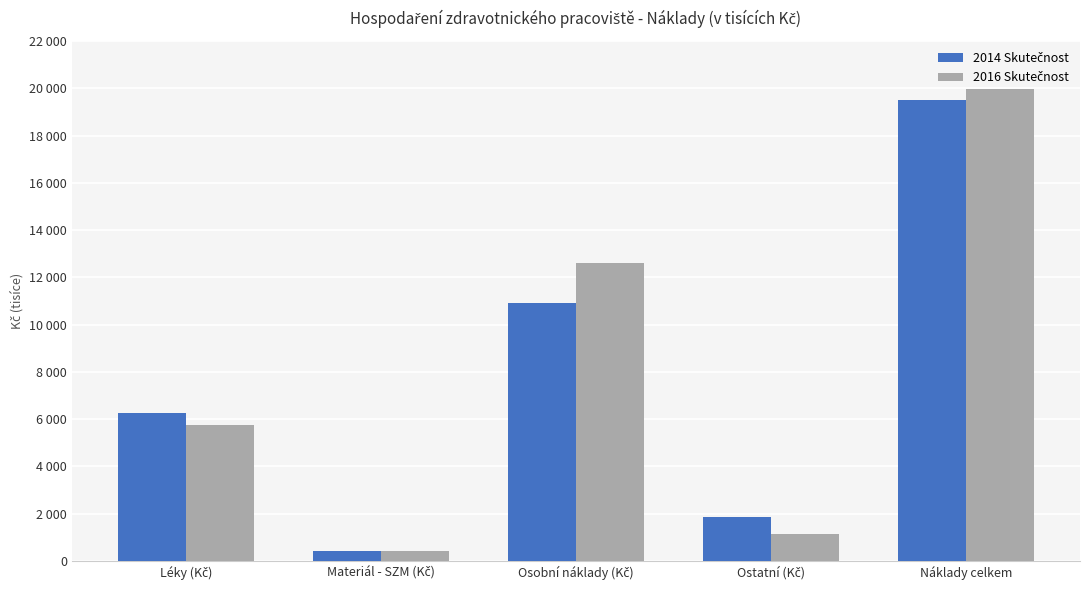

At which category does the chart reach its peak across all series?

Náklady celkem